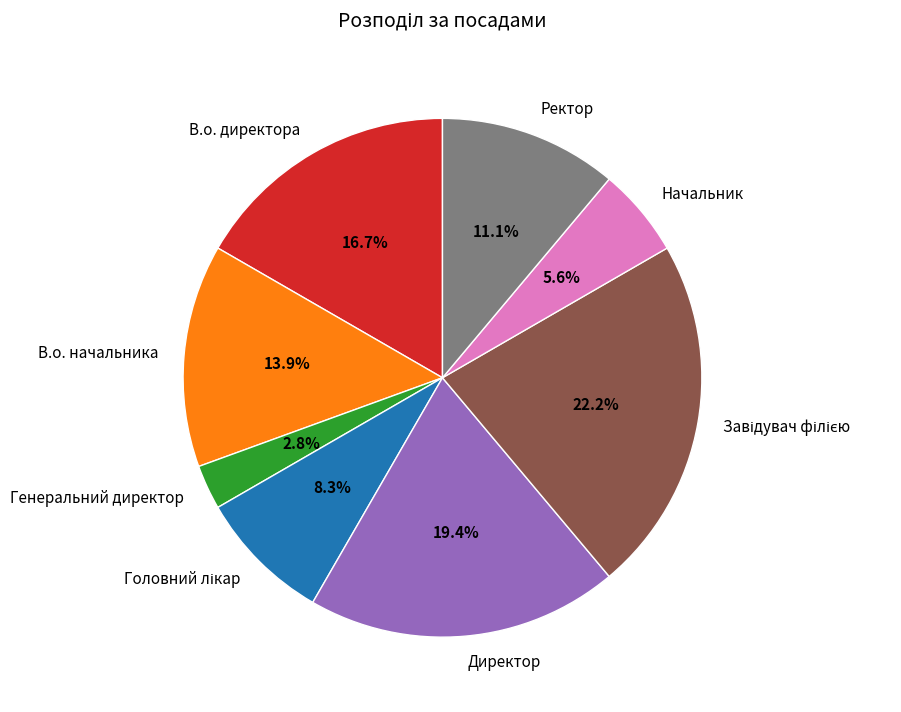

What percentage is NOT represented by В.о. начальника?

86.1%